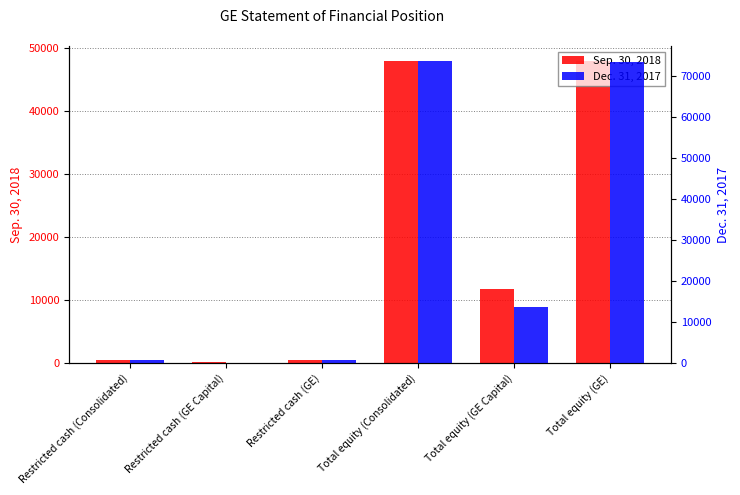

Count the number of categories in the chart.

6